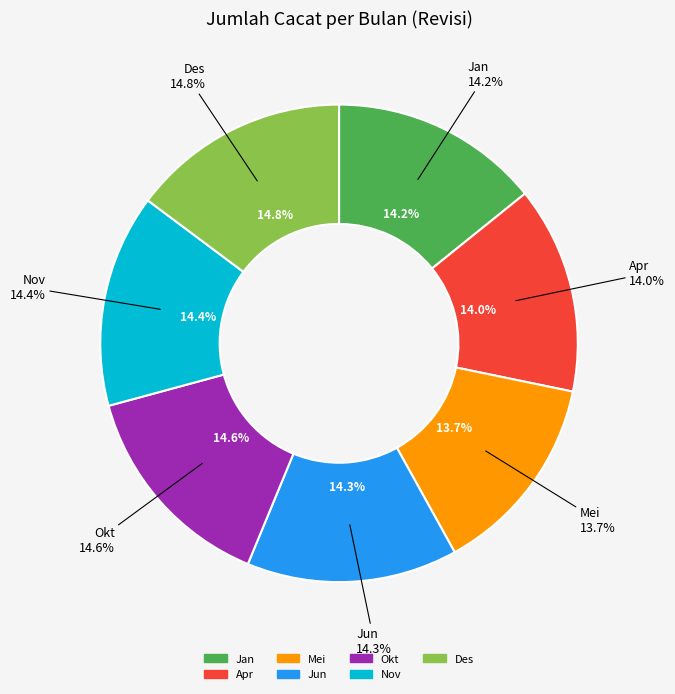

To the nearest percent, what is the difference between the largest and smallest slice percentages?

1%